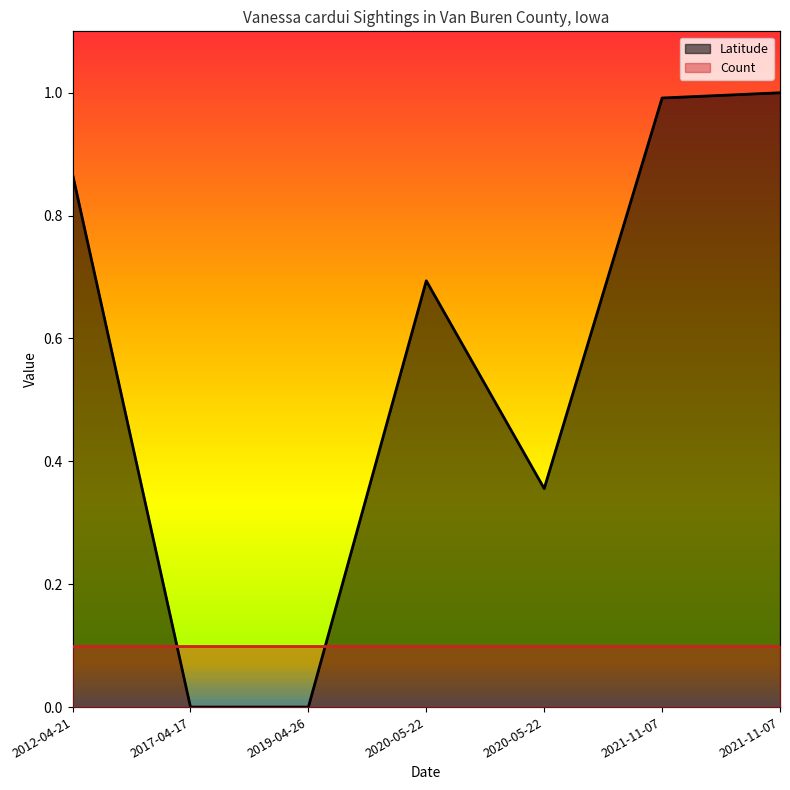

At which category does the data reach its first local peak?

2020-05-22